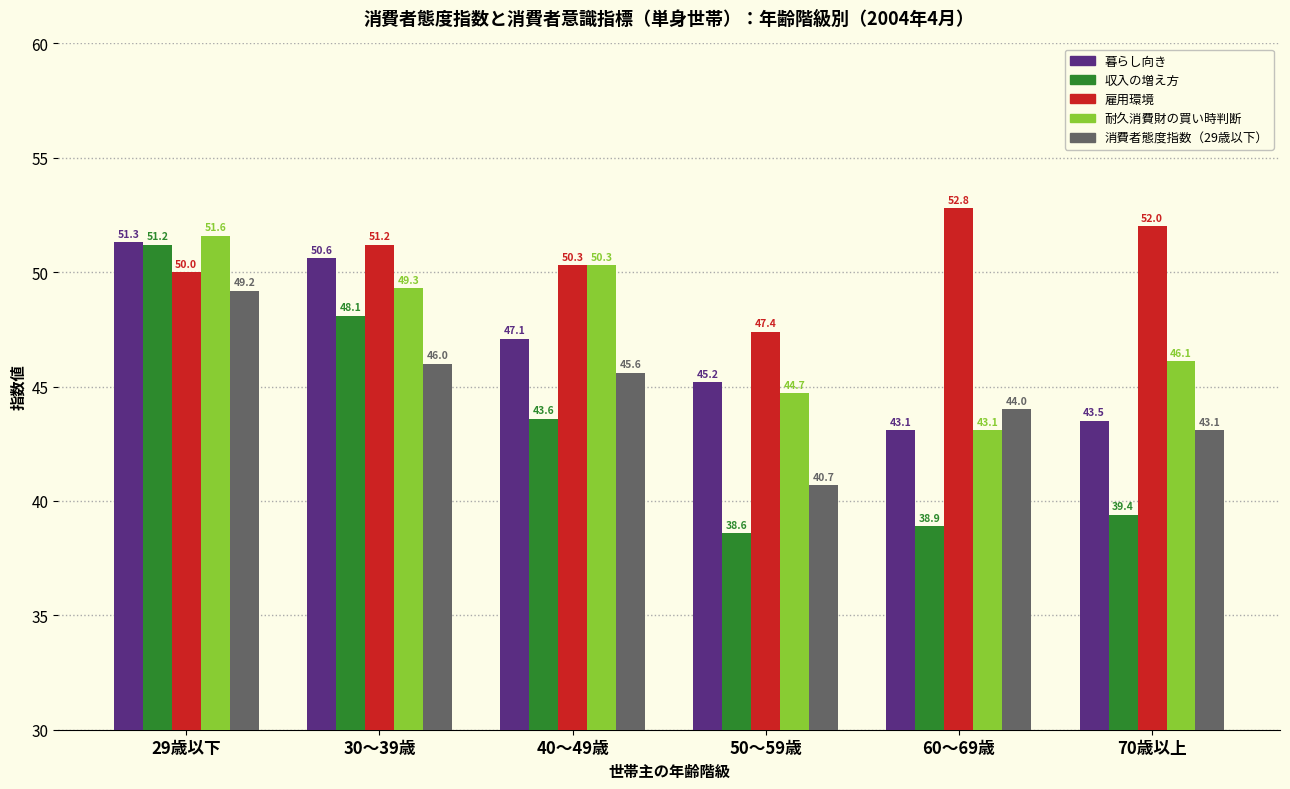

How many categories are shown in the chart?

6